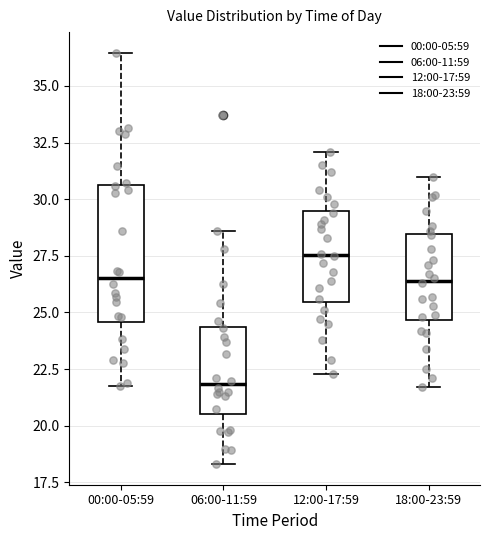

Reading left to right, read every box against the y-axis: the position of its median line, the range the box covers, and the ends of its whiskers. The values are not printed on the chart, so give them approximately, as read against the axis.

00:00-05:59: median 26.5, box 24.5 to 30.5, whiskers 21.5 to 36.5
06:00-11:59: median 22.0, box 20.5 to 24.5, whiskers 18.5 to 28.5
12:00-17:59: median 27.5, box 25.5 to 29.5, whiskers 22.5 to 32.0
18:00-23:59: median 26.5, box 24.5 to 28.5, whiskers 21.5 to 31.0